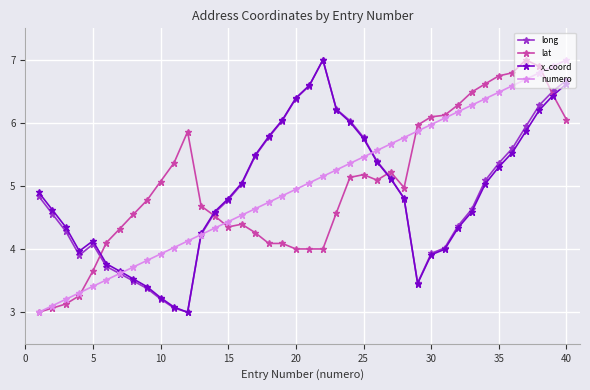

What is the smallest value displayed?

3.0